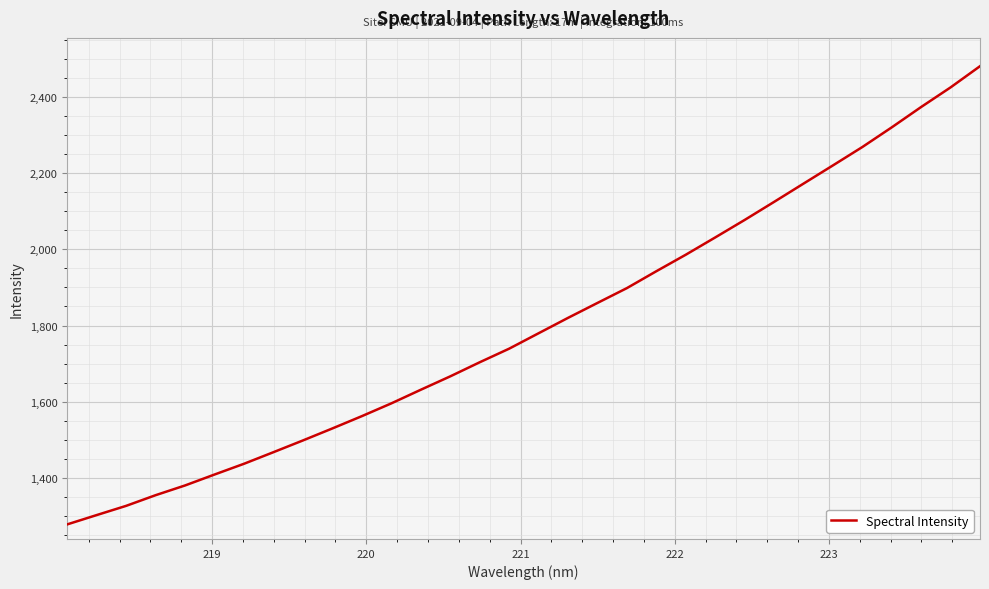

What is the greatest value displayed?

2481.9